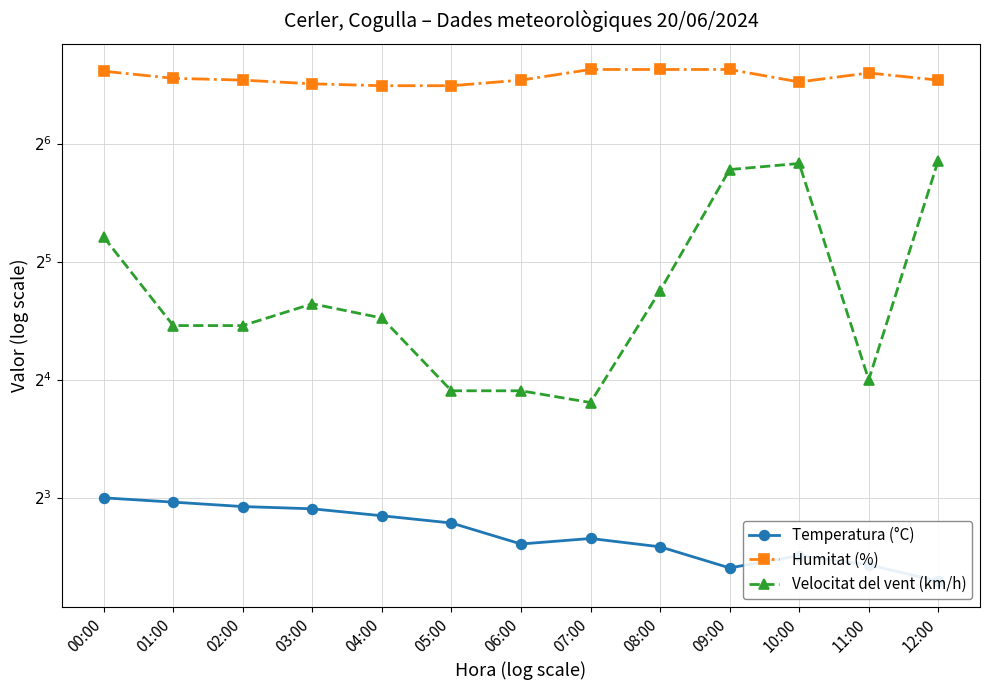

True or false: Temperatura (°C) has more than 1 points higher than both neighbors.

True